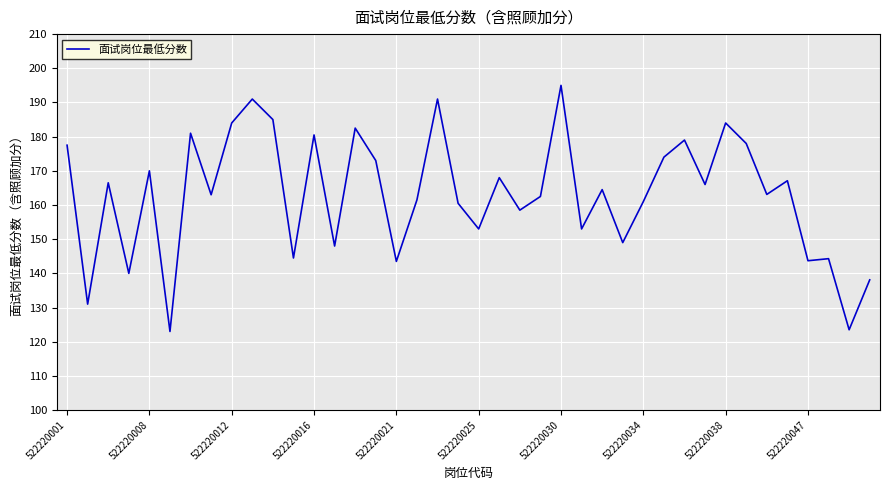

What is the minimum value shown in the chart?

123.0